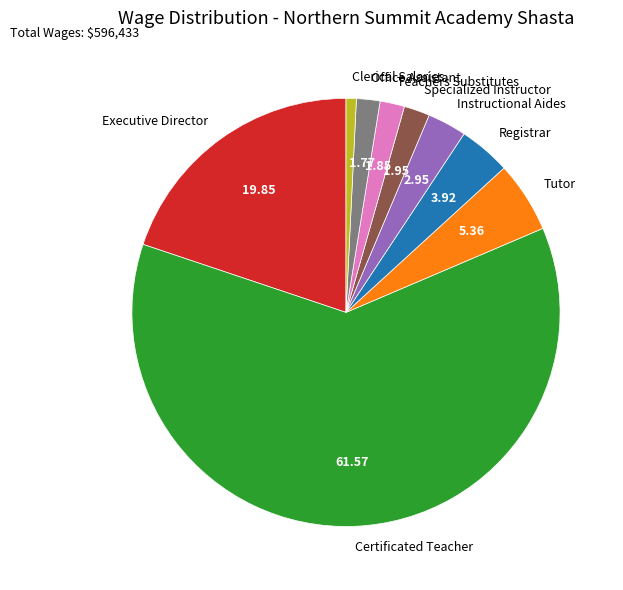

Which category accounts for the majority?

Certificated Teacher